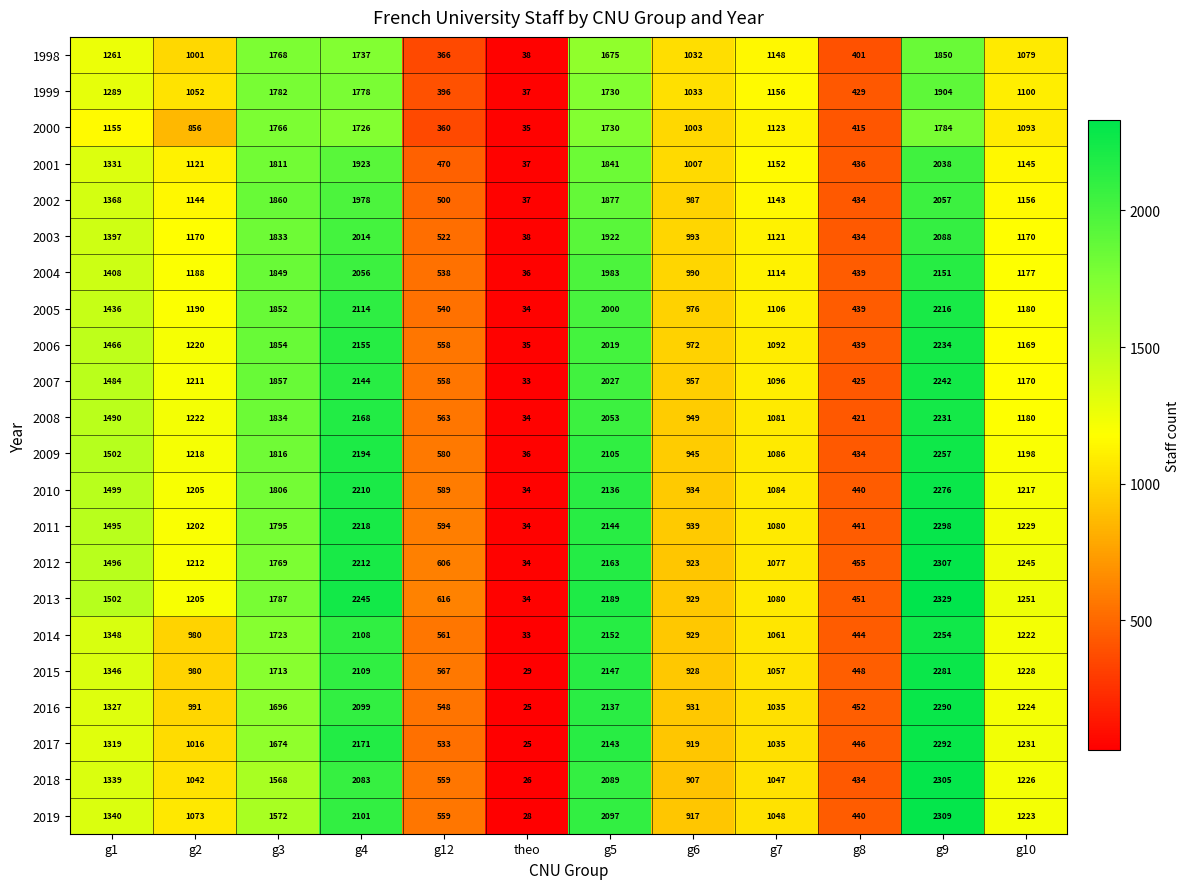

What is the sum of the 2003 values at g3 and g10?

3003